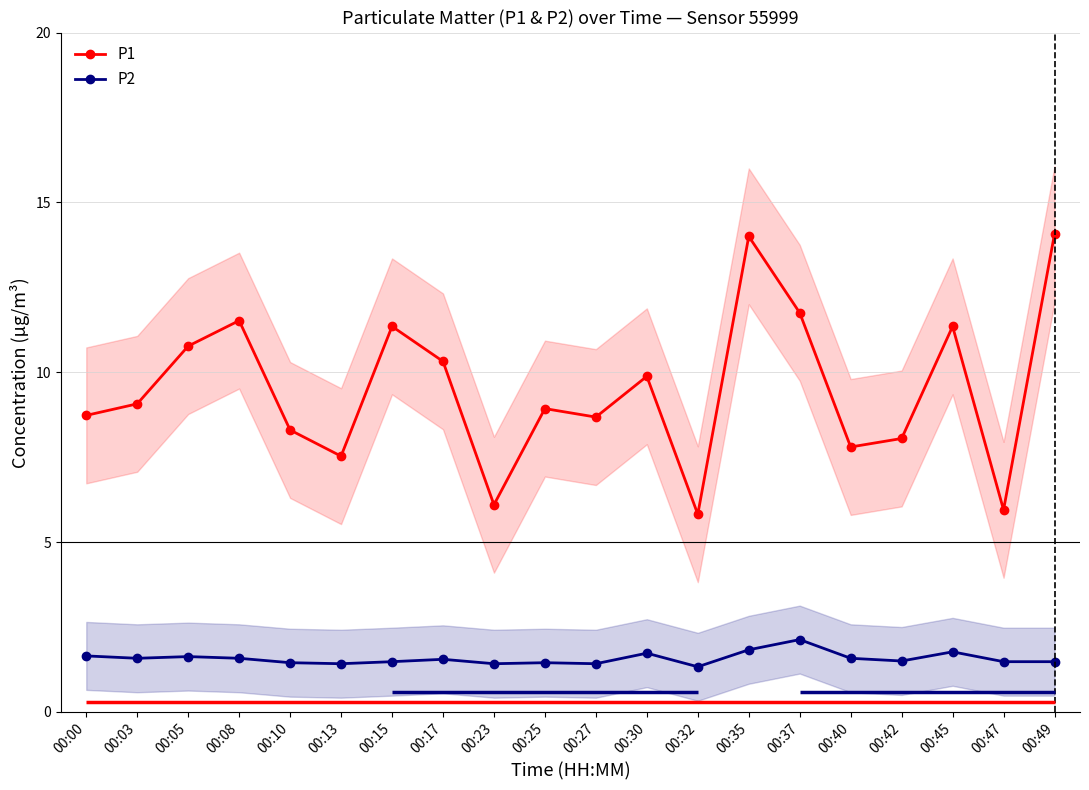

What are all the series names shown in the legend?

P1, P2